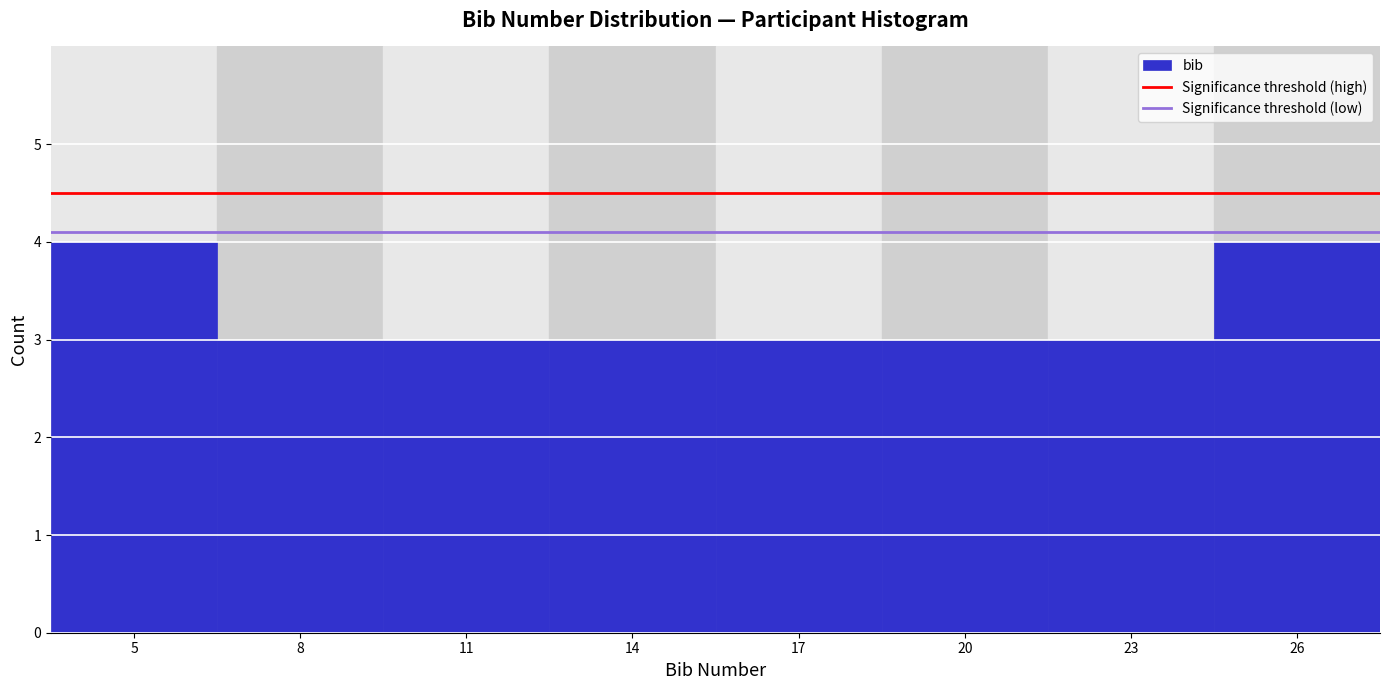

Reading left to right, extract all data points from this chart.

4	3	3	3	3	3	3	4